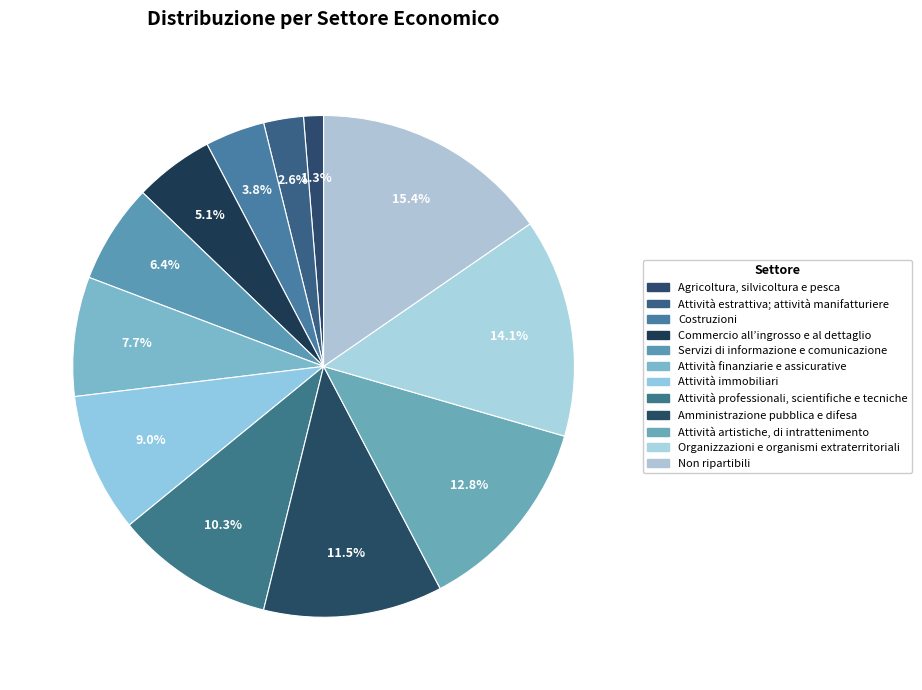

Count the number of slices in the pie.

12